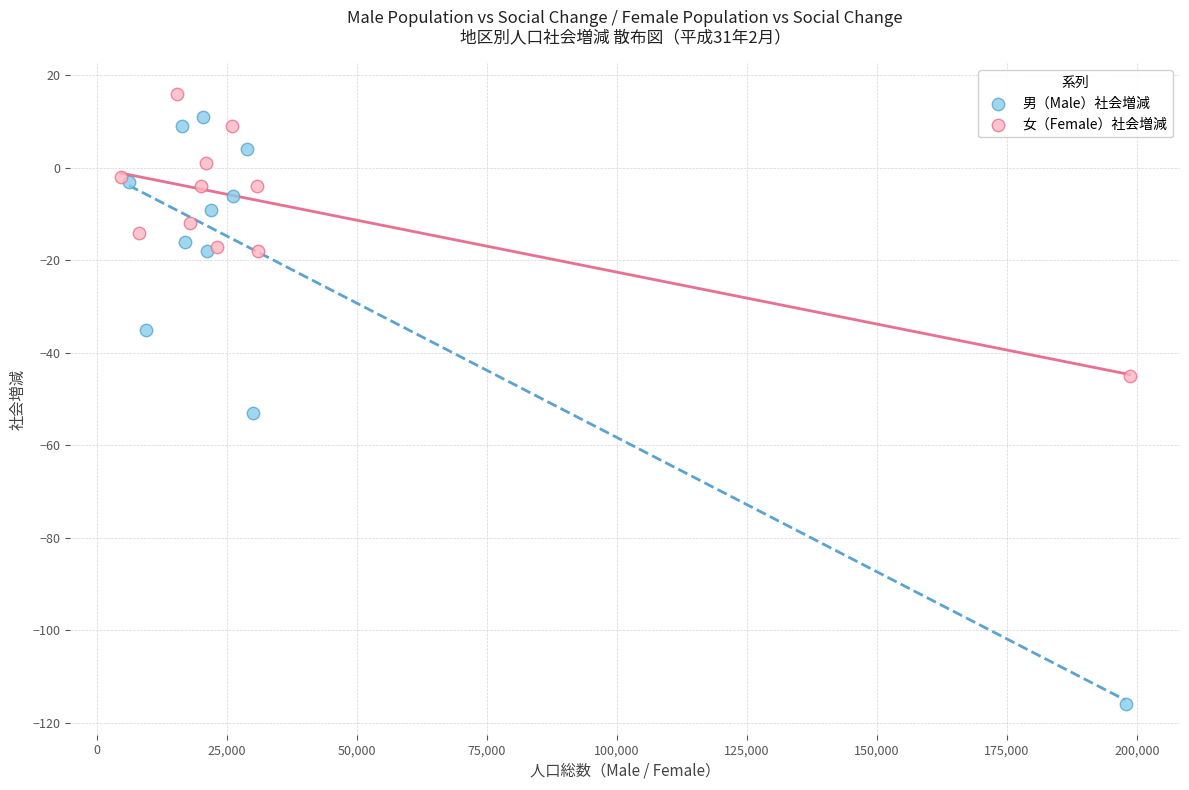

Which series contains the lowest Y value?

男（Male）社会増減